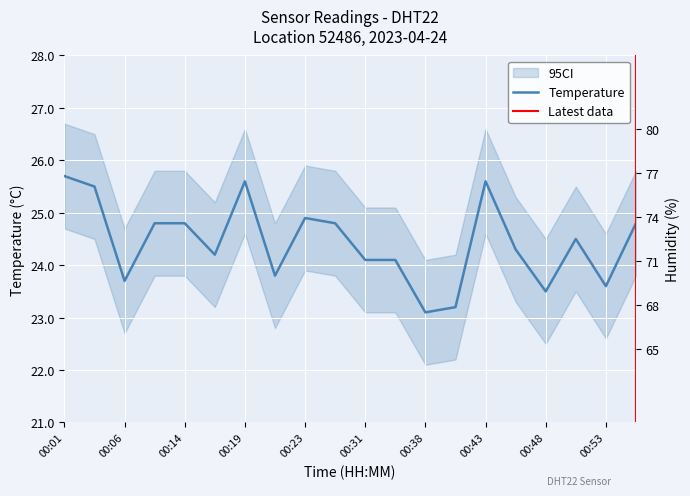

True or false: humidity has more than 0 points higher than both neighbors.

True